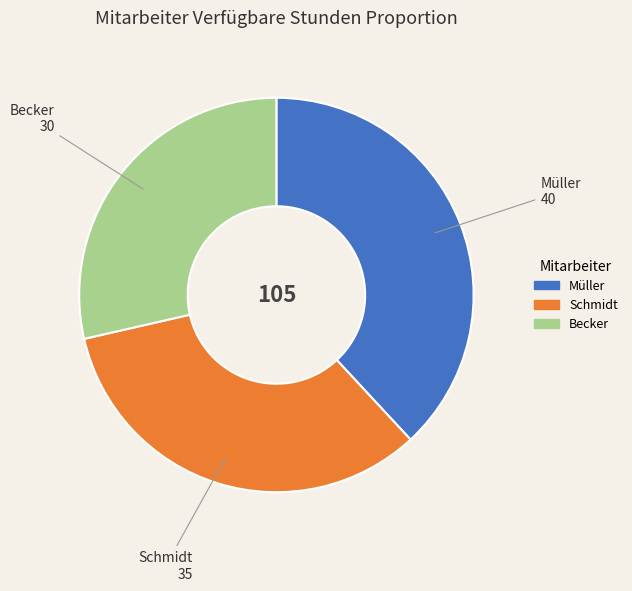

The Schmidt slice represents 33% of the pie. True or false?

True